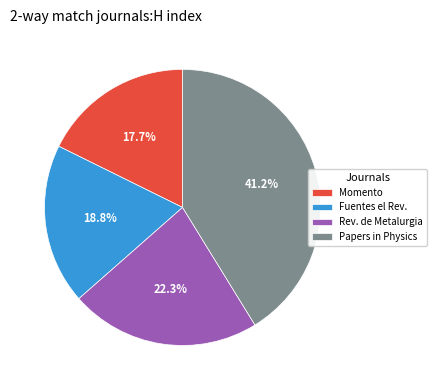

Does any single category account for the majority?

No